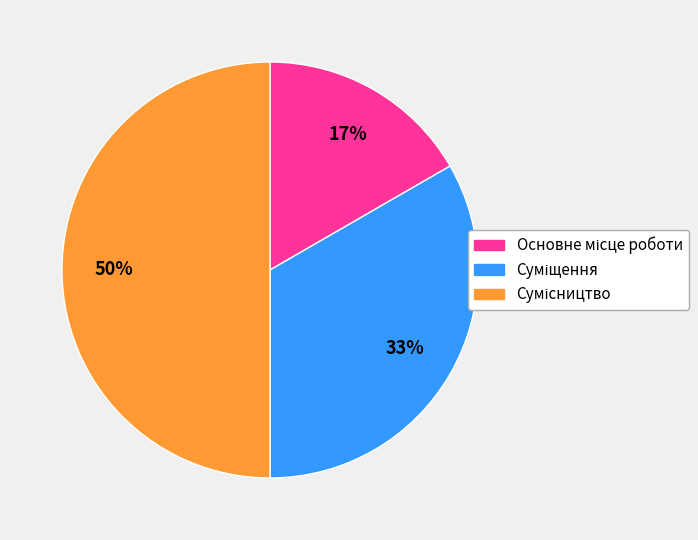

To the nearest percent, what is the average slice percentage?

33%